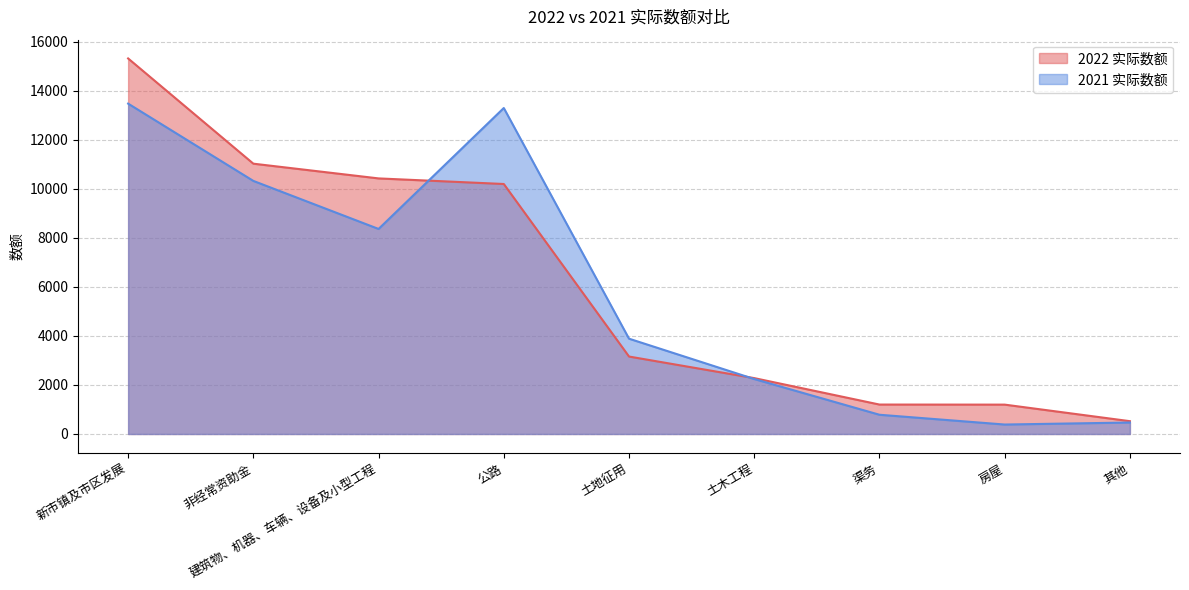

Which category has the highest value in the 2021 实际数额 series?

新市镇及市区发展